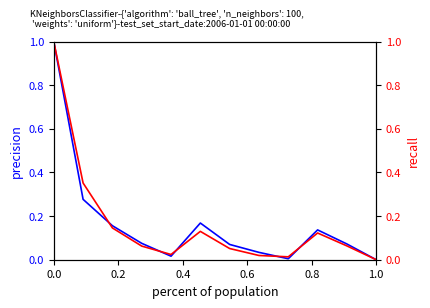

Which series has the widest spread of values?

総数(precision)